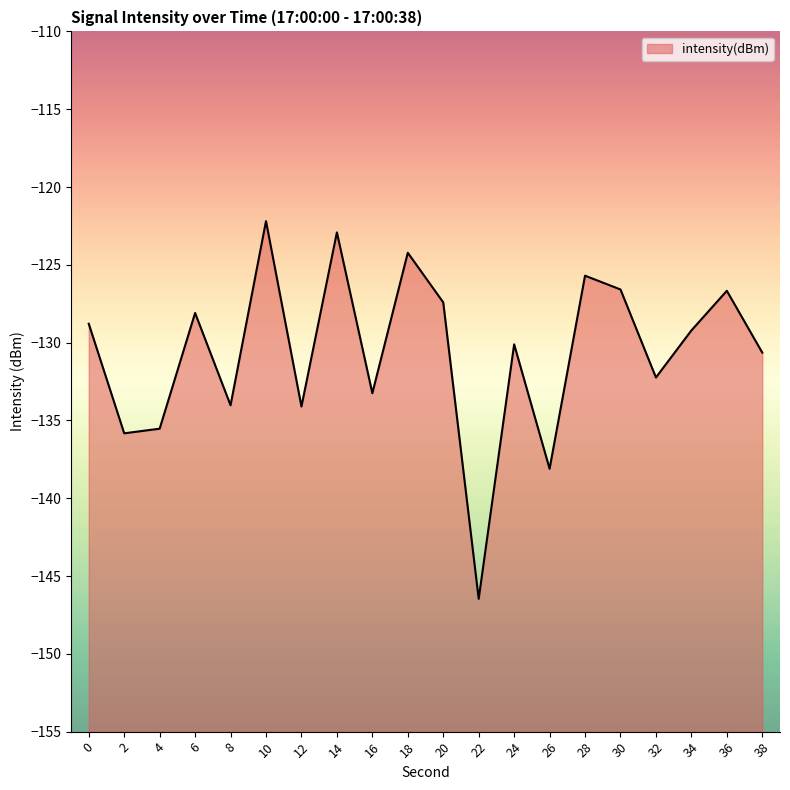

Reading right to left, what are all the values shown in this chart?

38=-130.6	36=-126.7	34=-129.2	32=-132.2	30=-126.6	28=-125.7	26=-138.1	24=-130.1	22=-146.5	20=-127.4	18=-124.2	16=-133.3	14=-122.9	12=-134.1	10=-122.2	8=-134.0	6=-128.1	4=-135.5	2=-135.8	0=-128.8